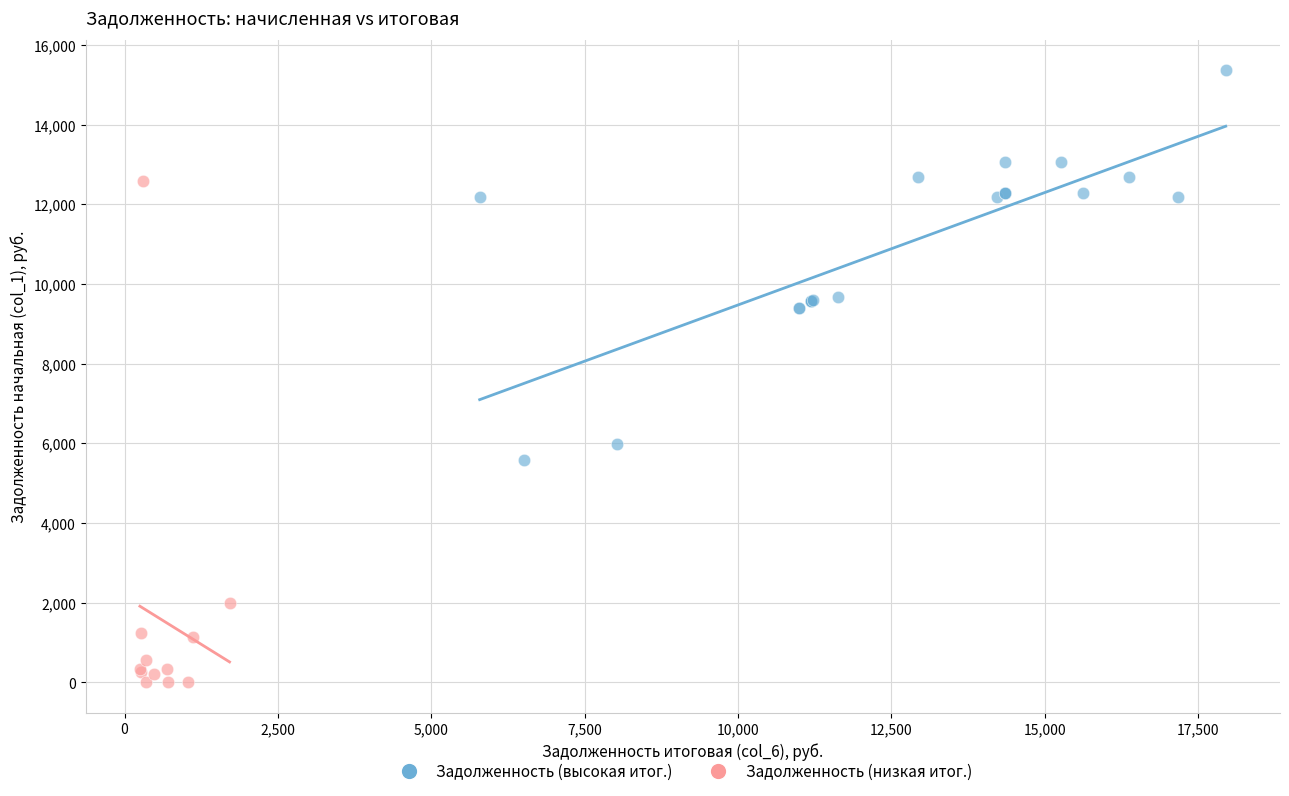

Which series has the largest Y range (max minus min)?

Задолженность (низкая итог.)